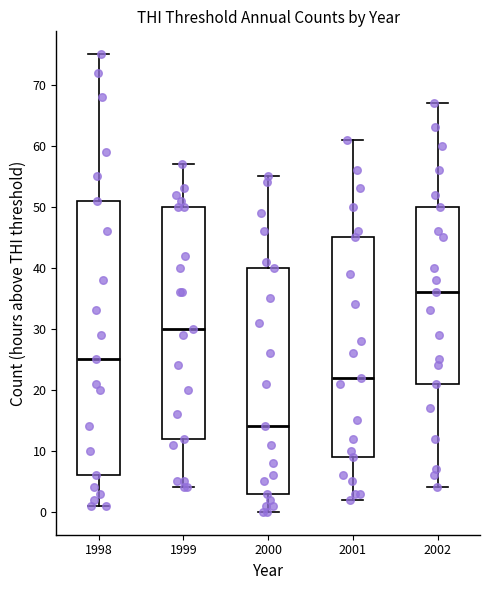

Which box has the highest median line?

2002